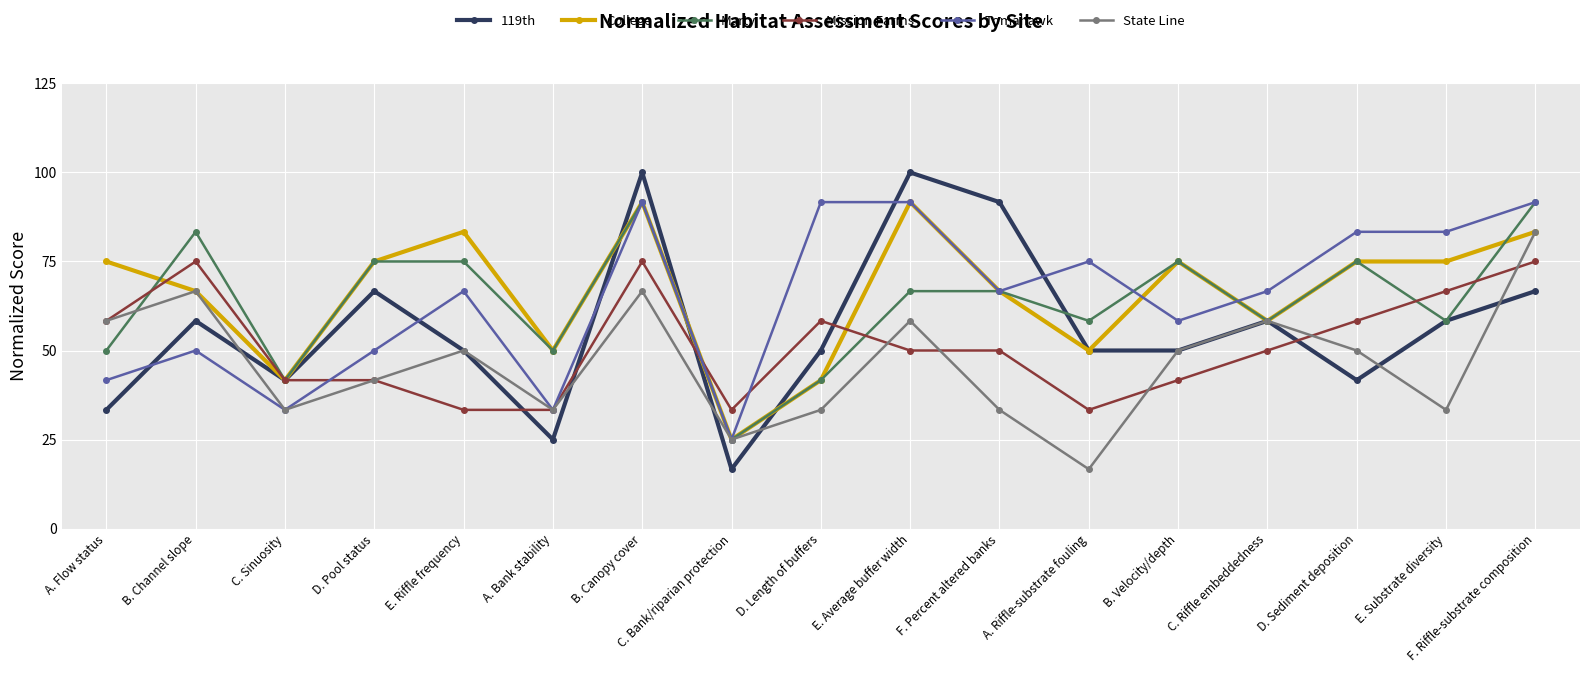

The value of State Line at B. Velocity/depth is 50.0. True or false?

True